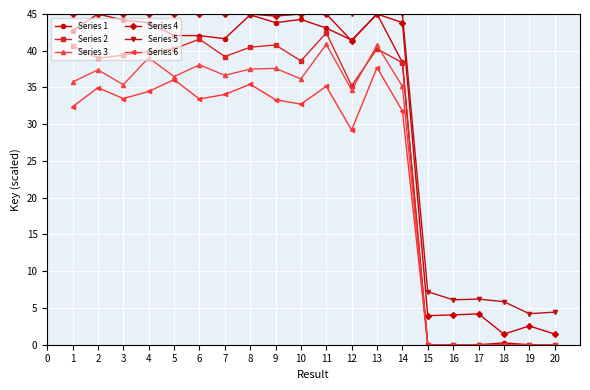

True or false: Series 2 and Series 5 cross at least once.

False